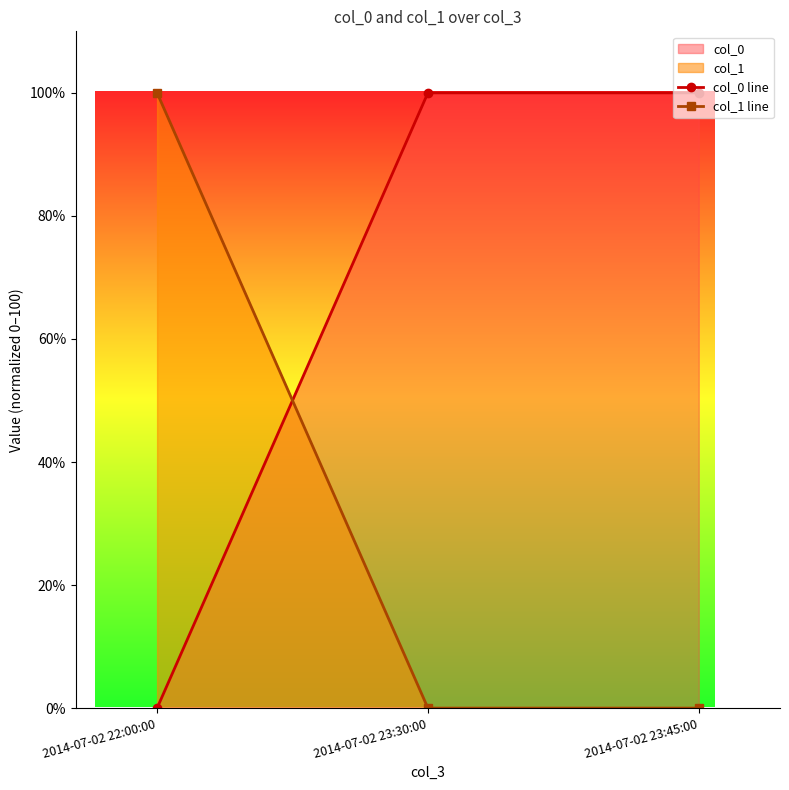

At how many categories does at least one series exceed 79?

3